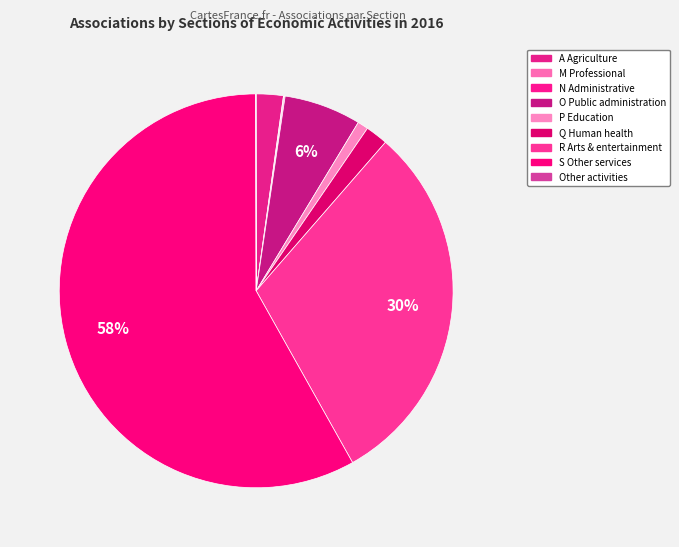

Rank the categories by value from highest to lowest.

S Other service activities, R Arts, entertainment and recreation, O Public administration and defence, A Agriculture, forestry and fishing, Q Human health and social work, P Education, N Administrative and support service, M Professional, scientific and technical, Other activities